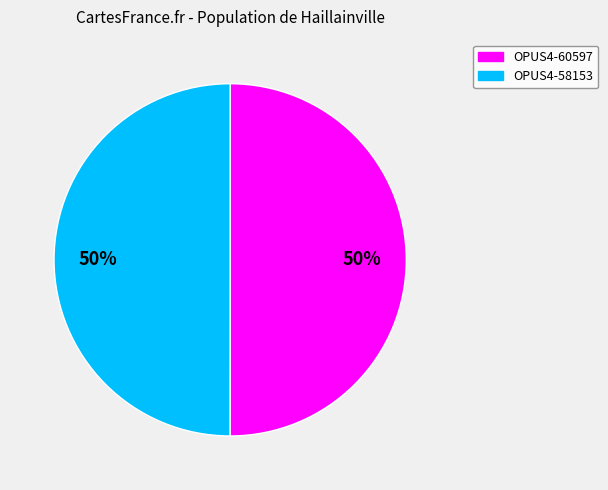

True or false: OPUS4-58153 accounts for 42% of the total.

False